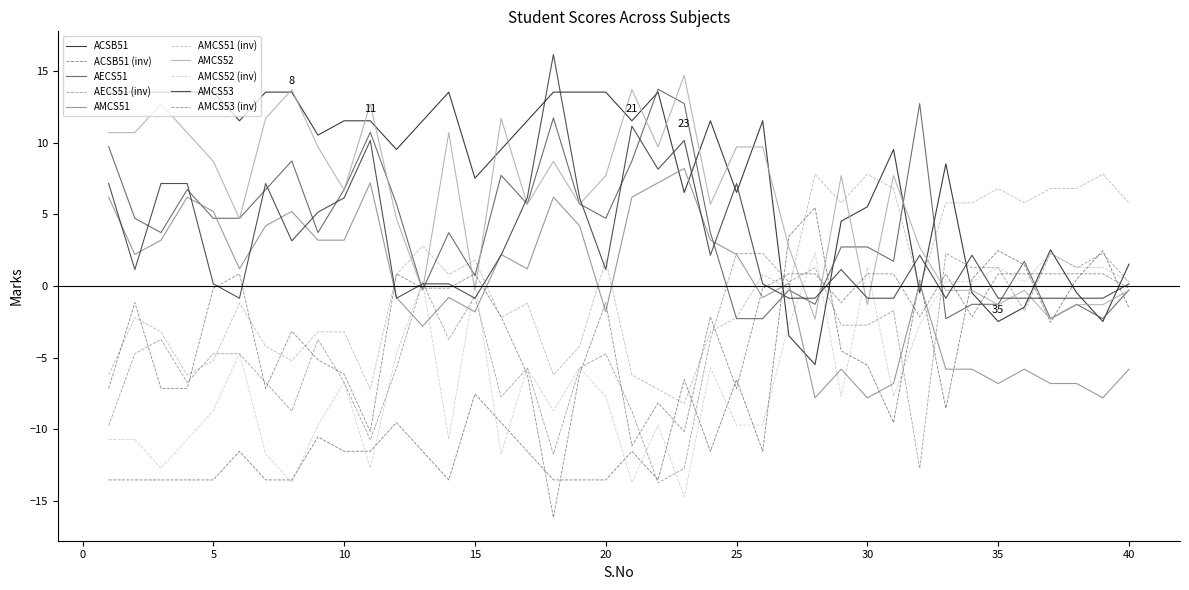

What is the maximum value for AECS51?

13.7